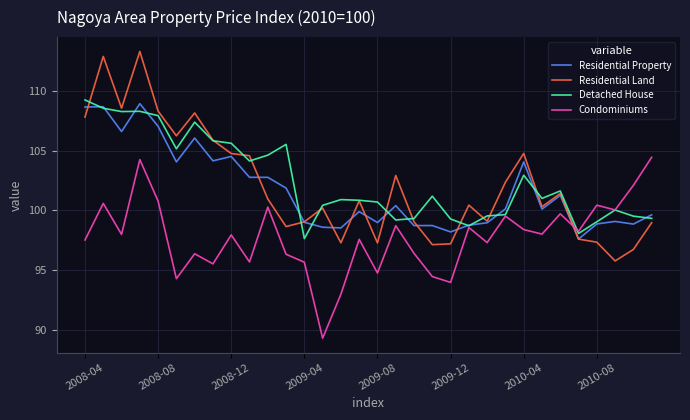

Which series has the largest range (max minus min)?

Residential Land